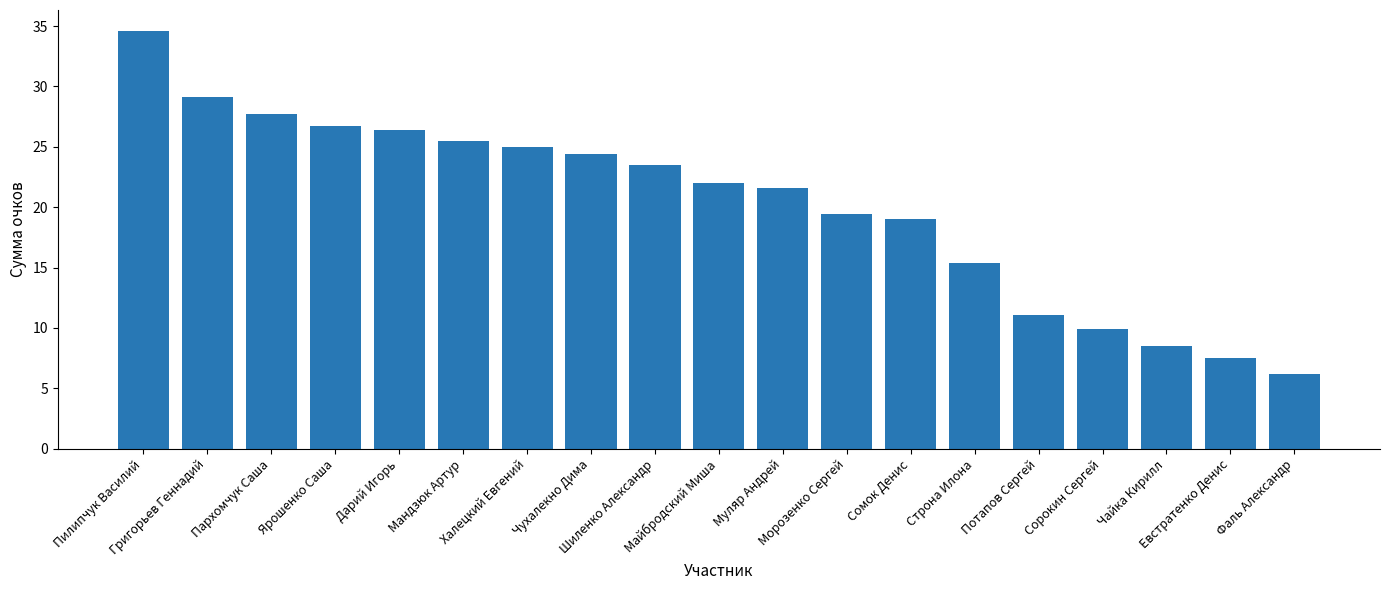

The value at Сорокин Сергей is 3.7. True or false?

False